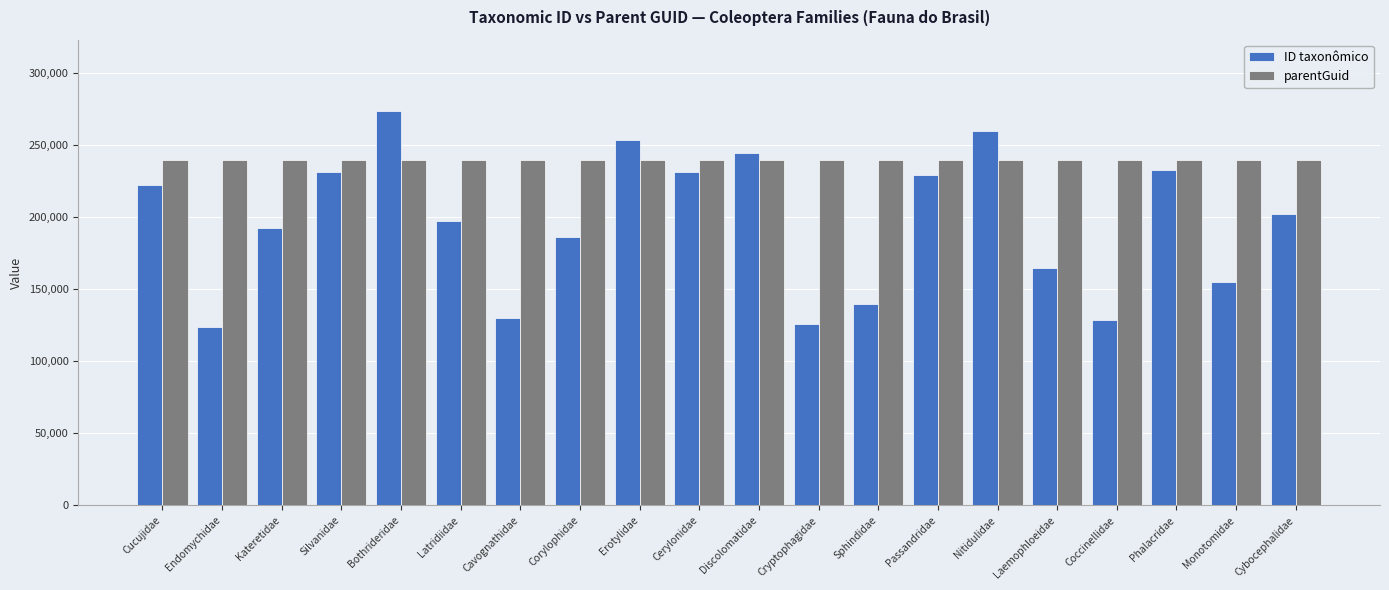

What is the difference between the maximum and minimum values in the ID taxonômico series?

150143